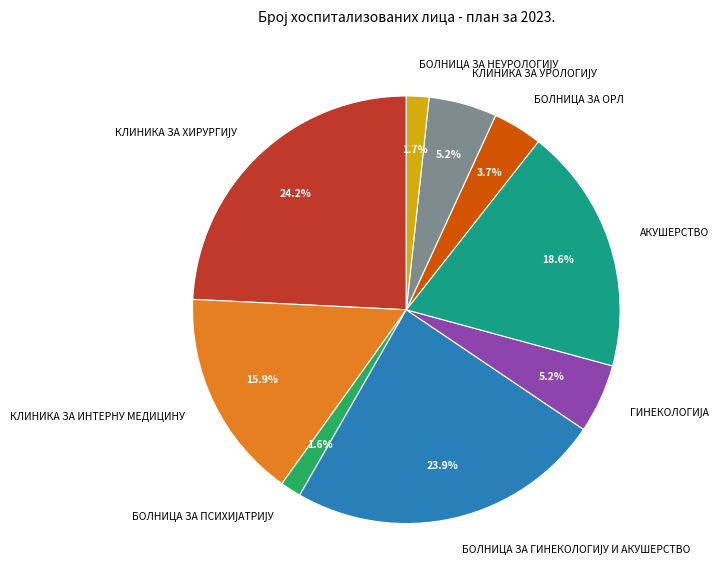

Is there any slice that represents more than half of the pie?

No